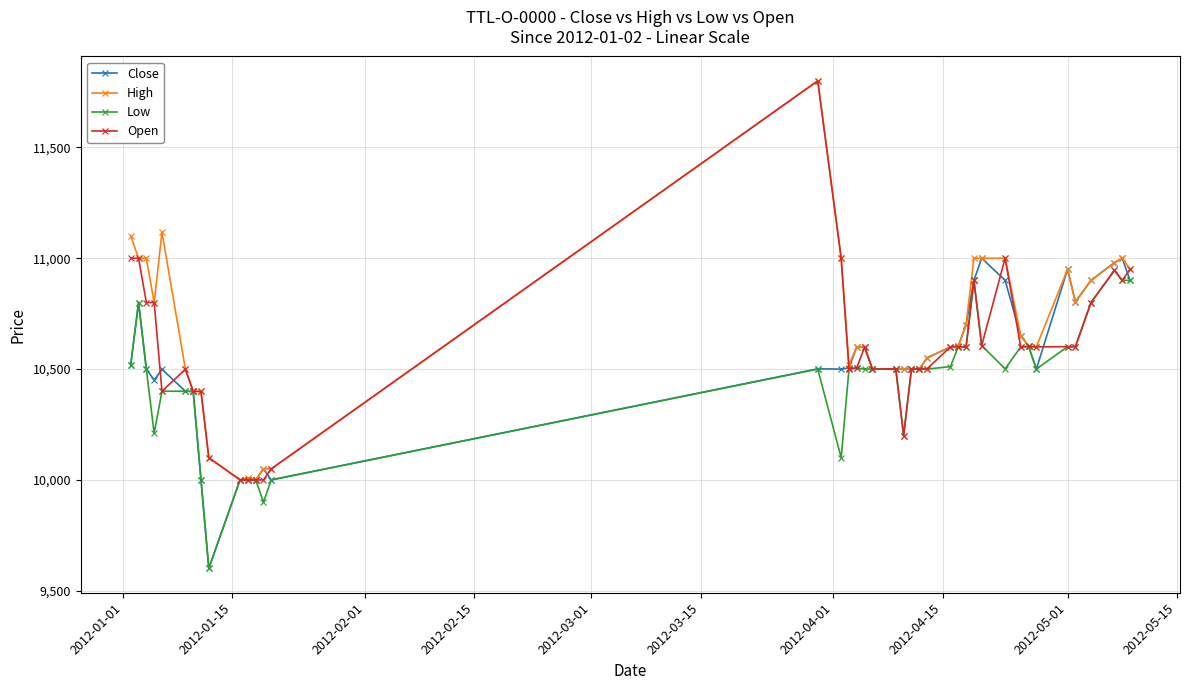

What is the difference between the maximum and minimum values in the High series?

1800